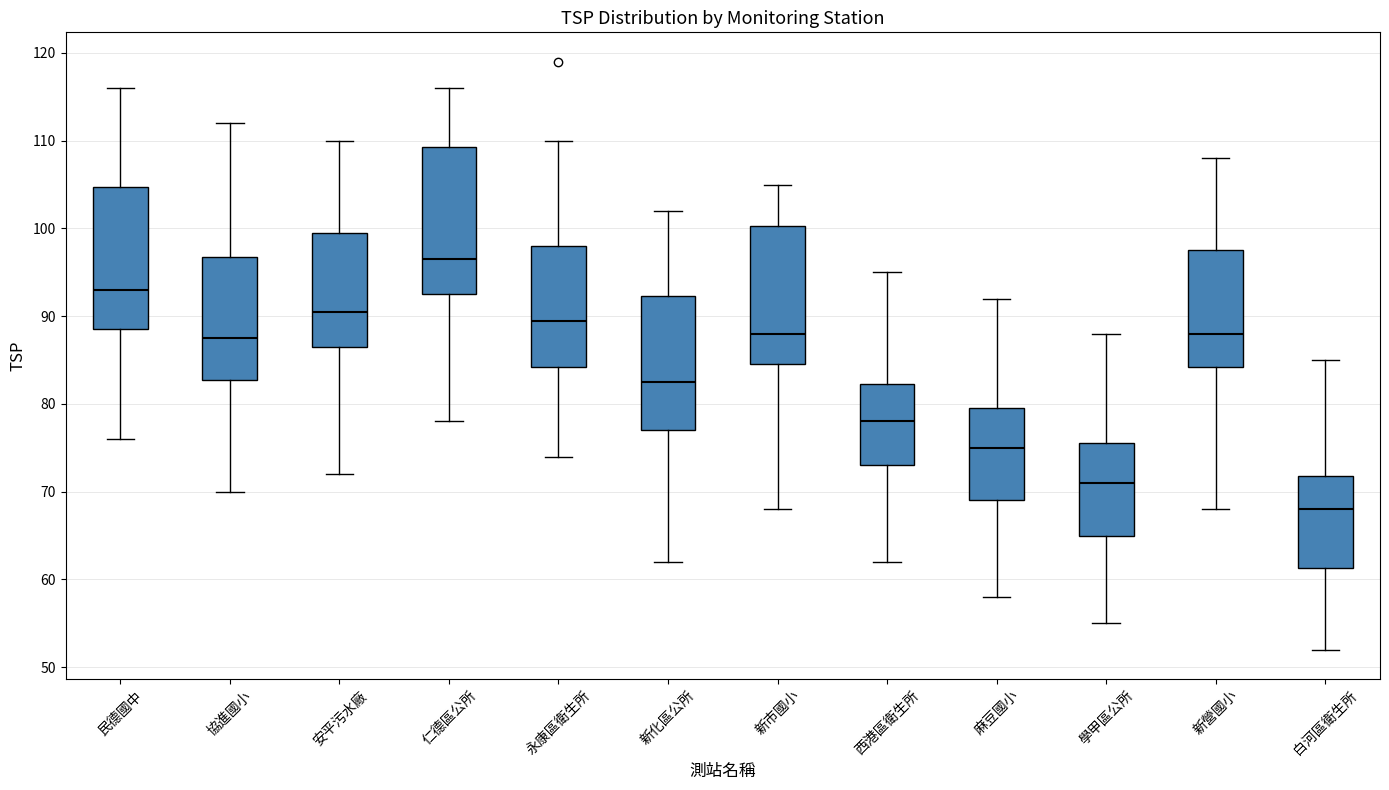

Where does the lower whisker of the box for 白河區衛生所 end on the y-axis? The values are not printed on the chart, so give them approximately, as read against the axis.

52